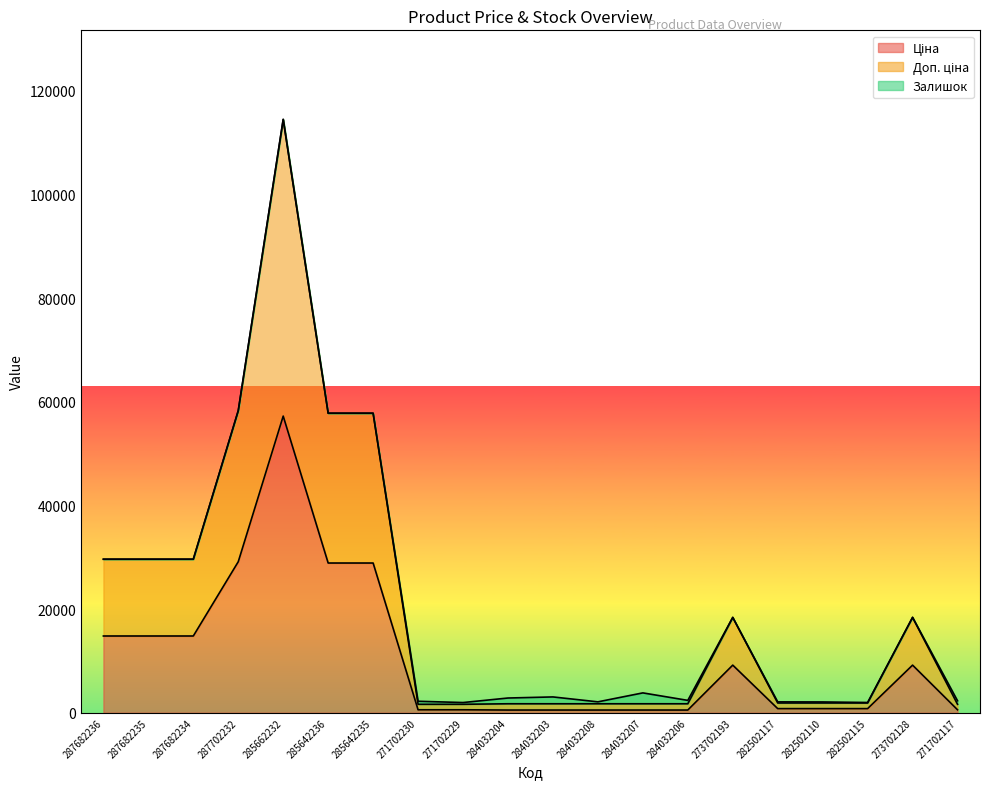

How many interior local peaks does the Доп. ціна series have?

3